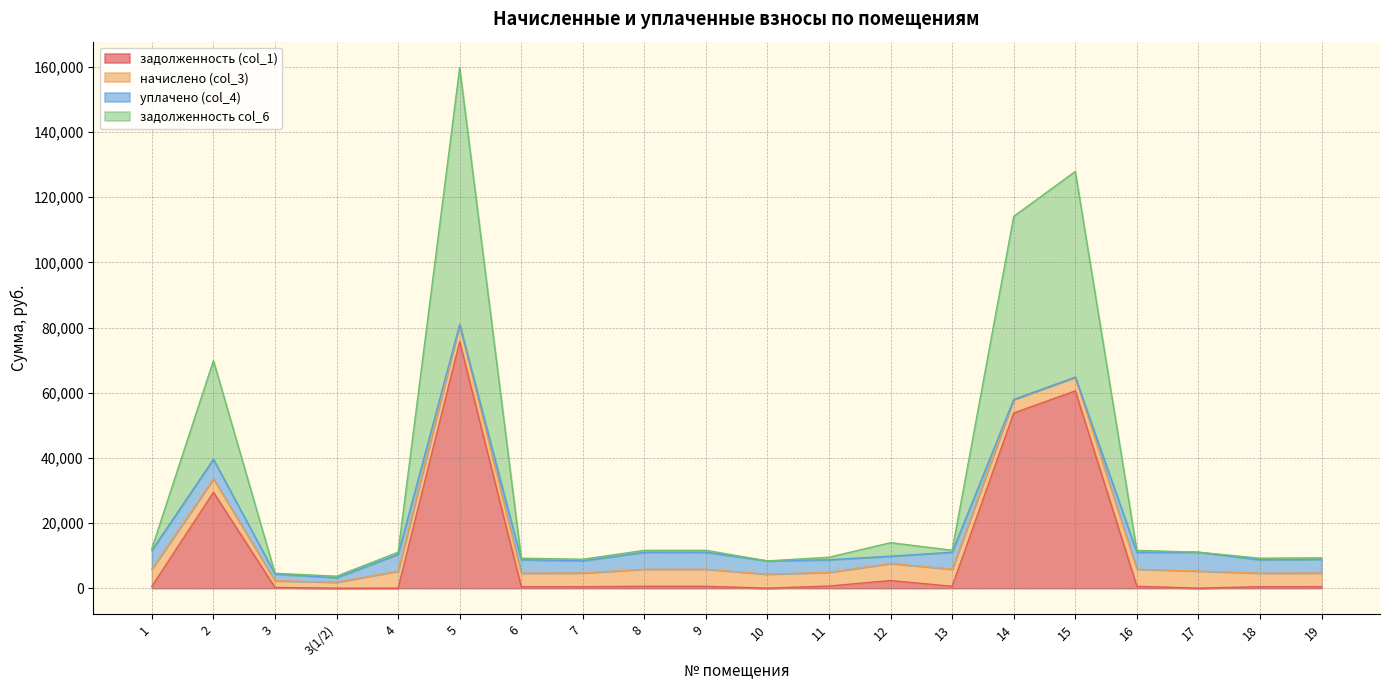

At which category is the sum across all series the highest?

5